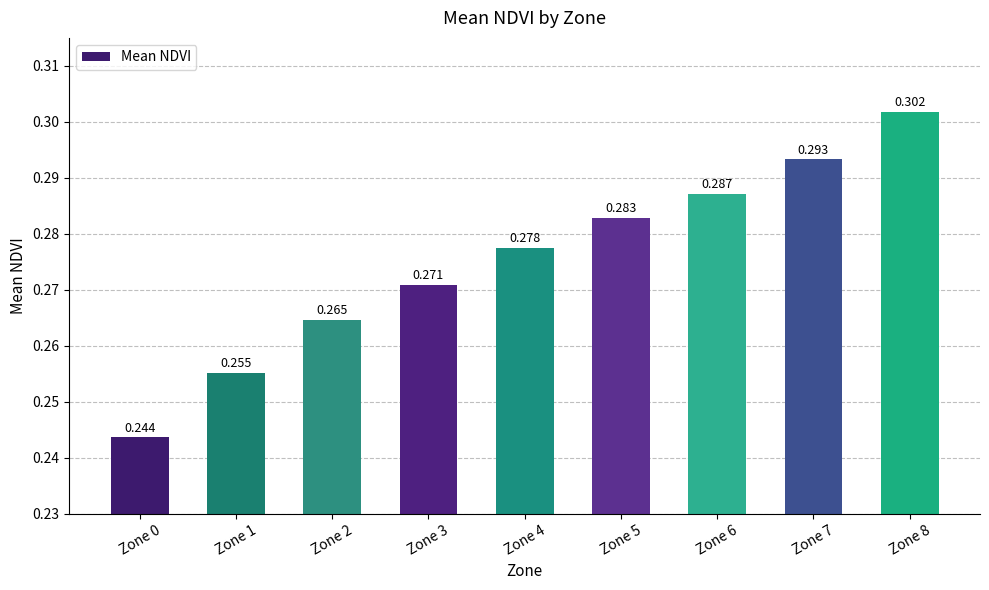

Does the chart contain stacked bars?

No